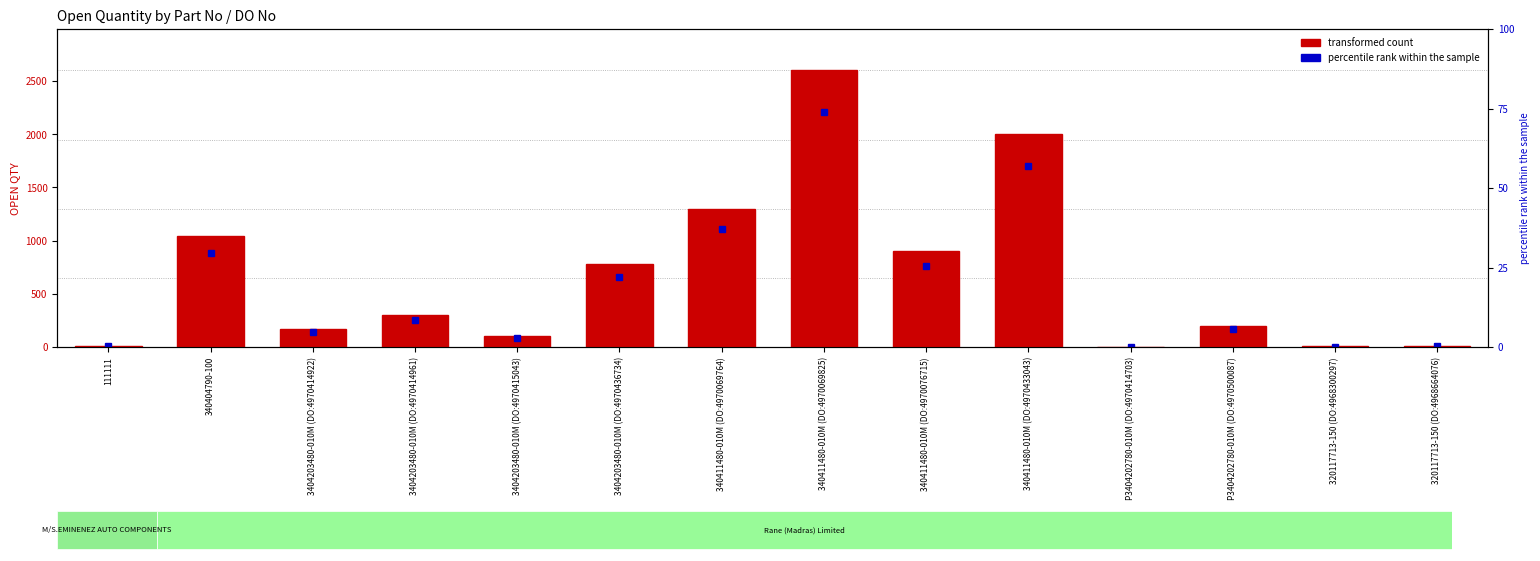

What is the smallest value displayed?

4